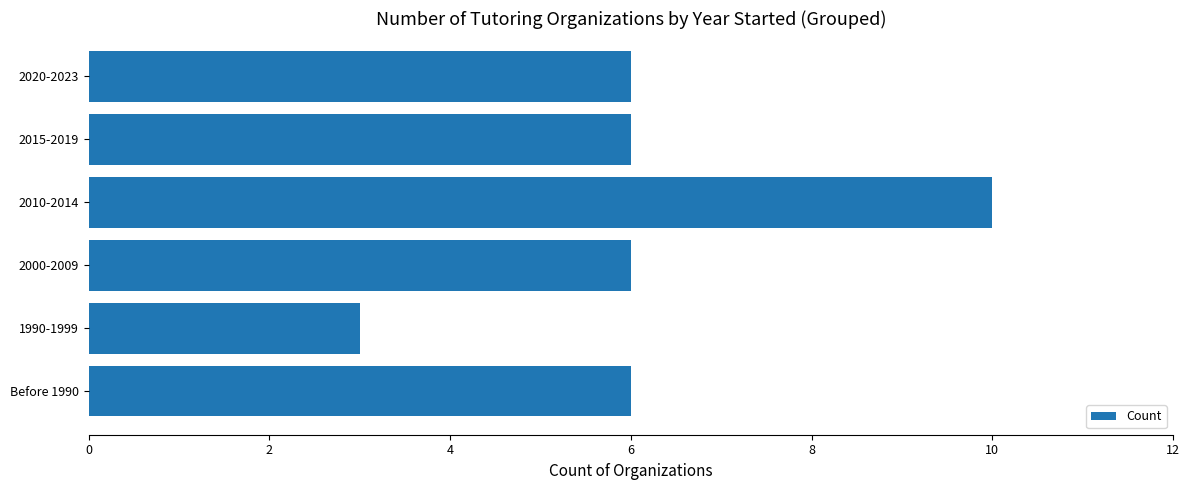

What is the sum of all values?

37